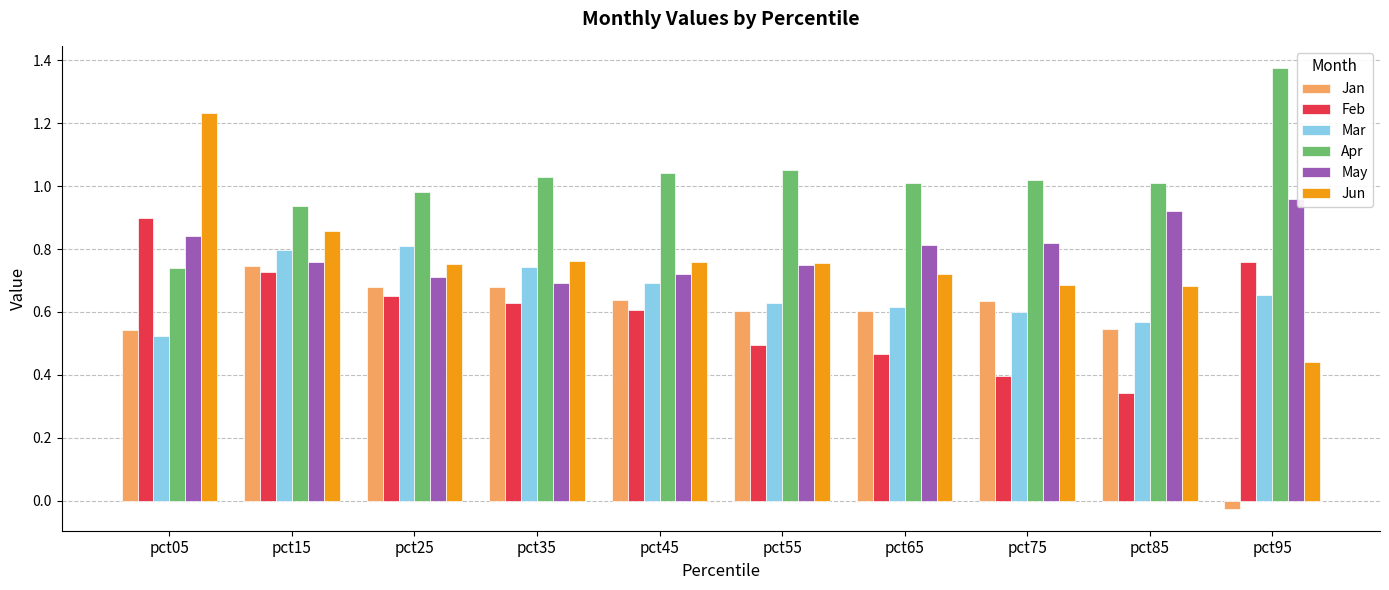

What is the sum of all Apr values?

10.2